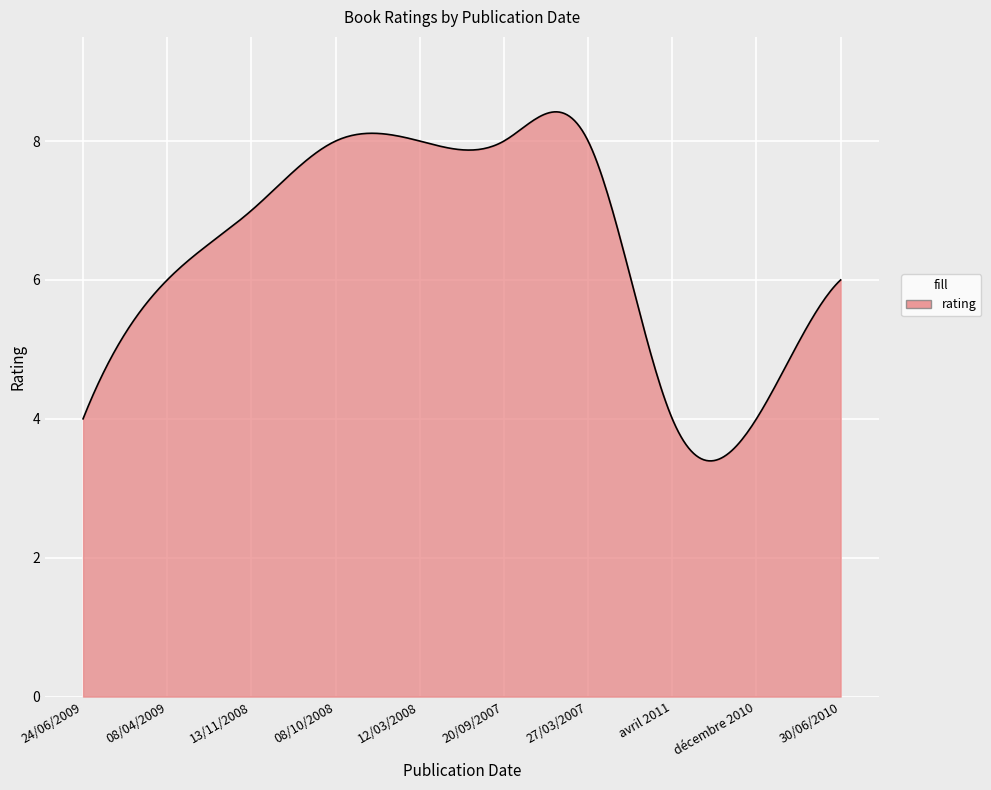

What is the smallest value displayed?

3.4